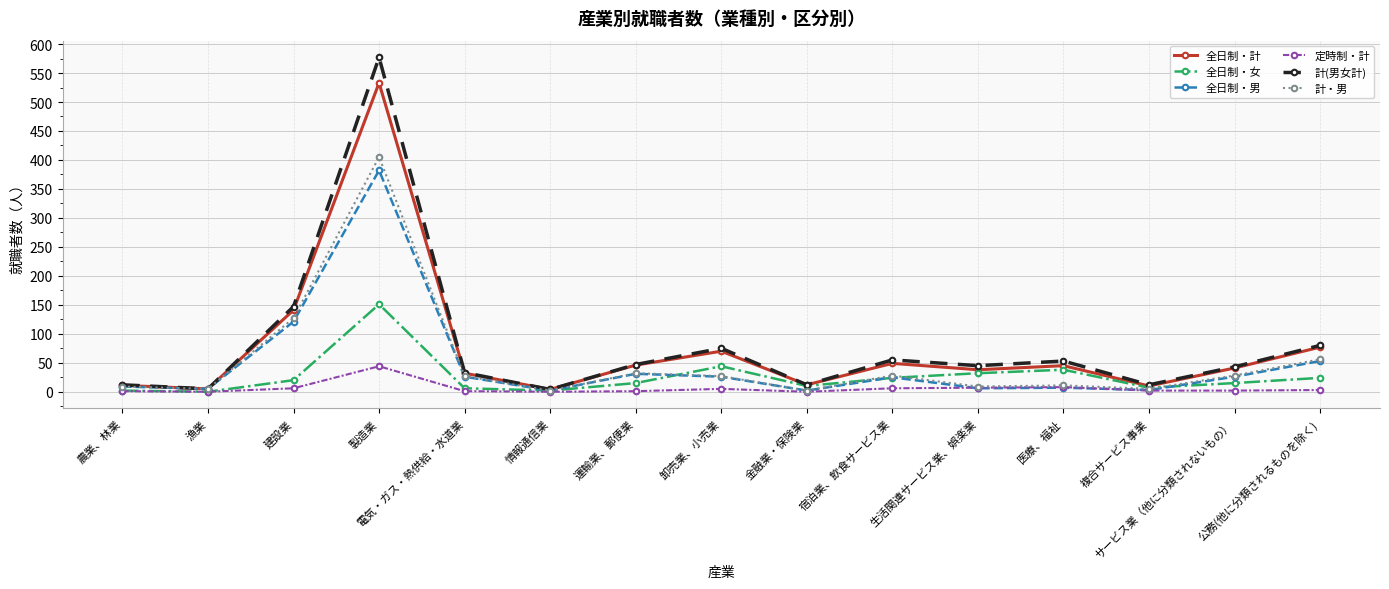

What is the greatest value displayed?

577